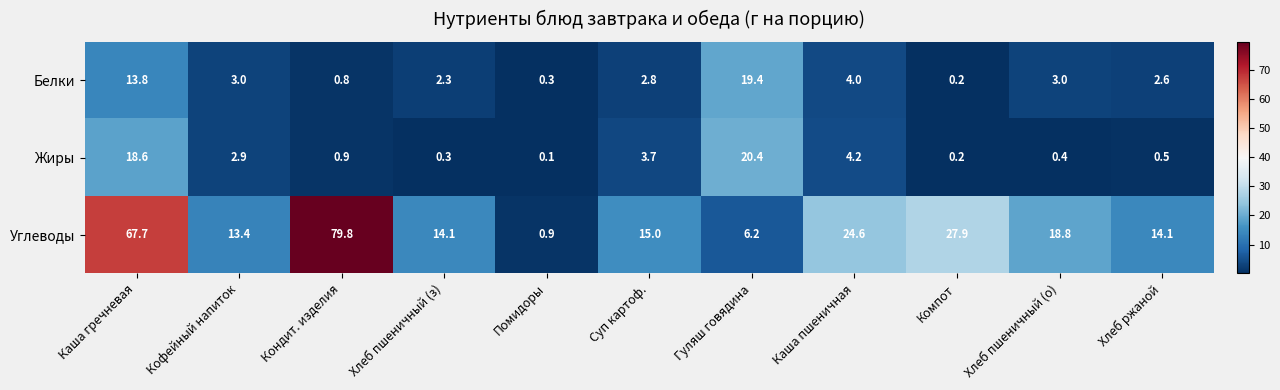

Which category has the lowest value in the Белки series?

Компот